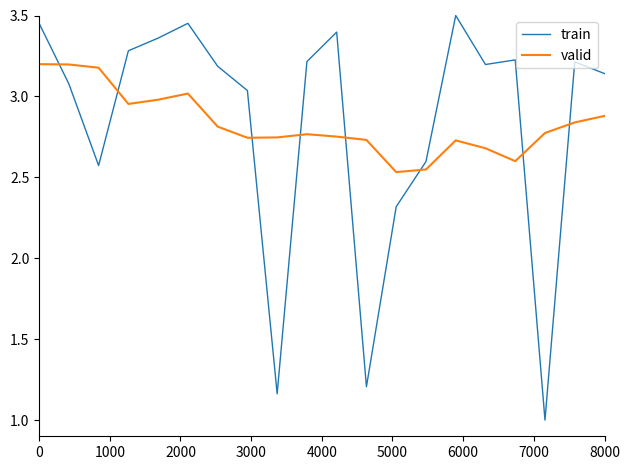

What is the difference between the maximum and minimum values in the valid series?

0.7